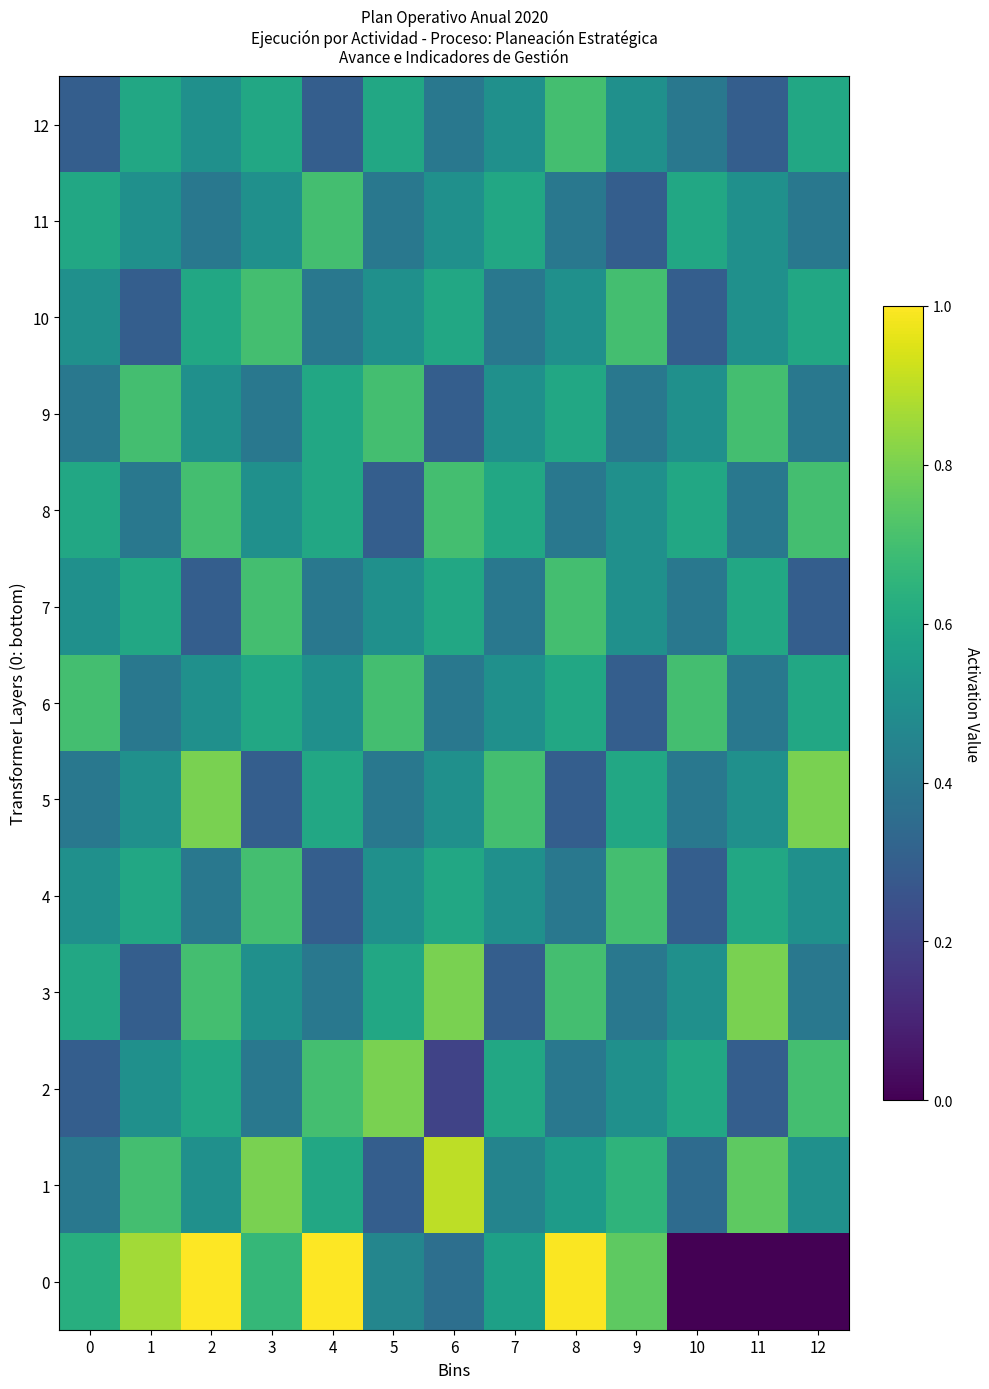

What is the greatest value displayed?

1.0